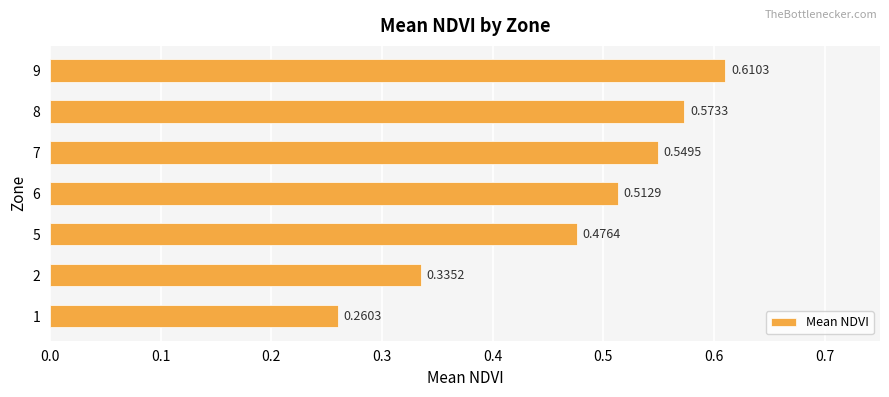

How many bars are there in total?

7